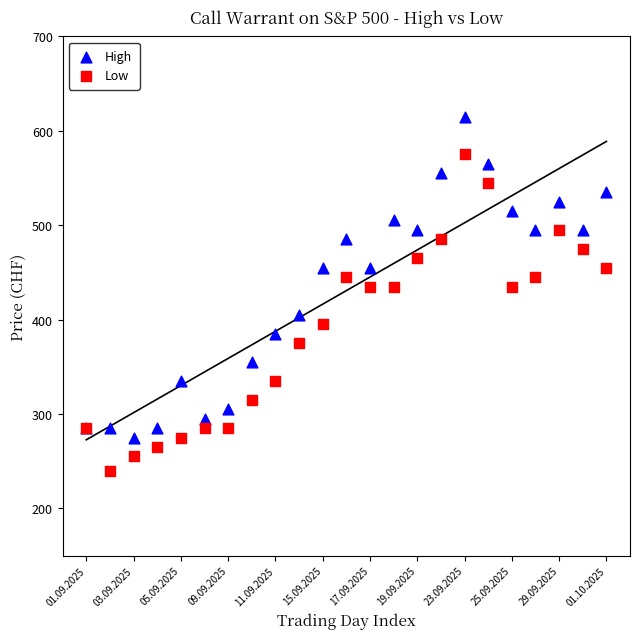

Which series reaches the minimum Y coordinate?

Low